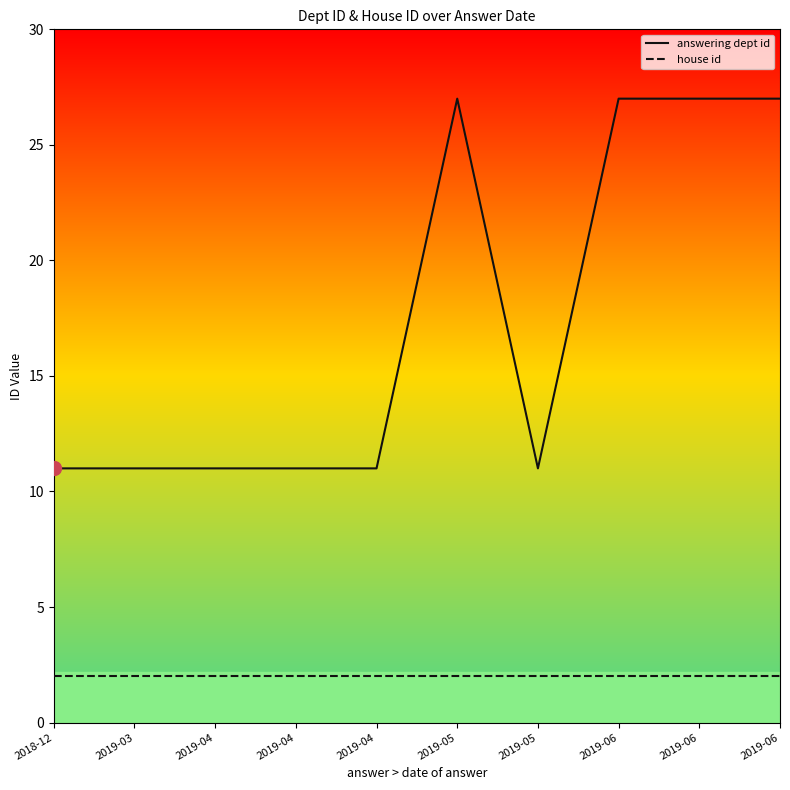

True or false: house id and answering dept id cross at least once.

False